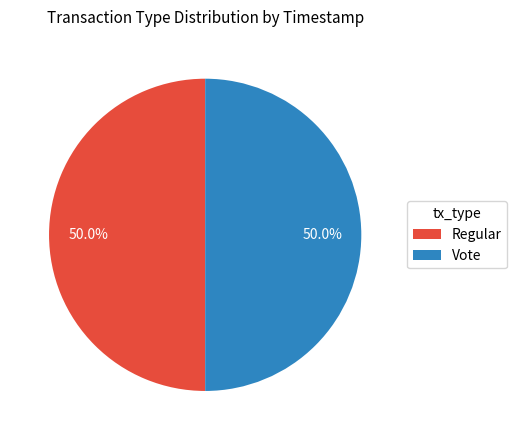

What is the total percentage of Vote and Regular?

100.0%